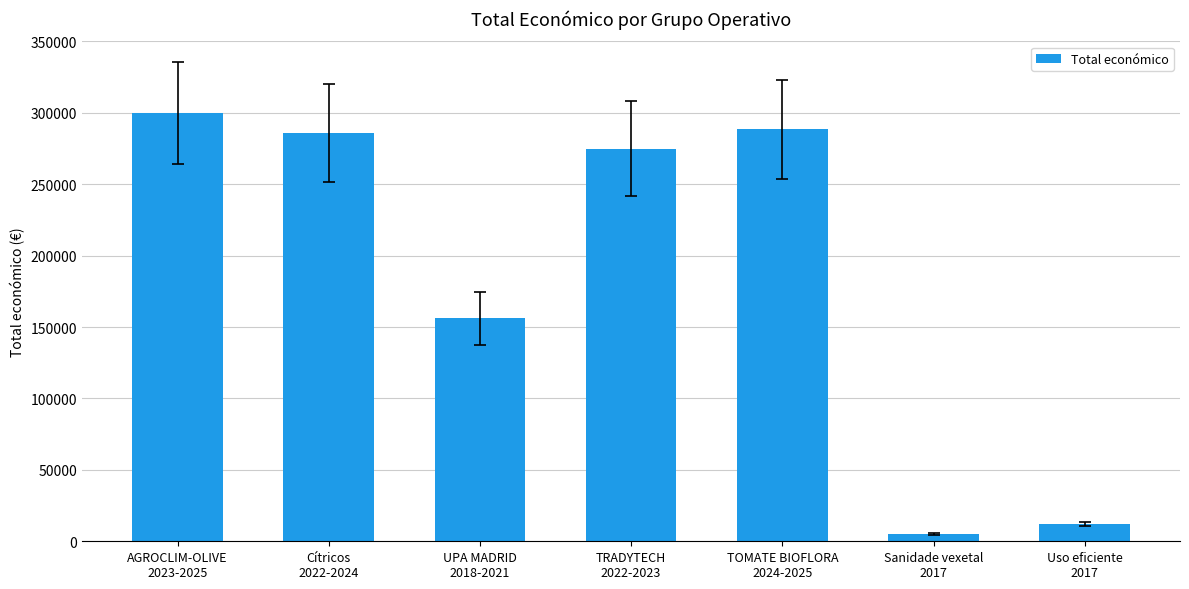

What is the change in value from UPA MADRID
2018-2021 to Sanidade vexetal
2017?

-150978